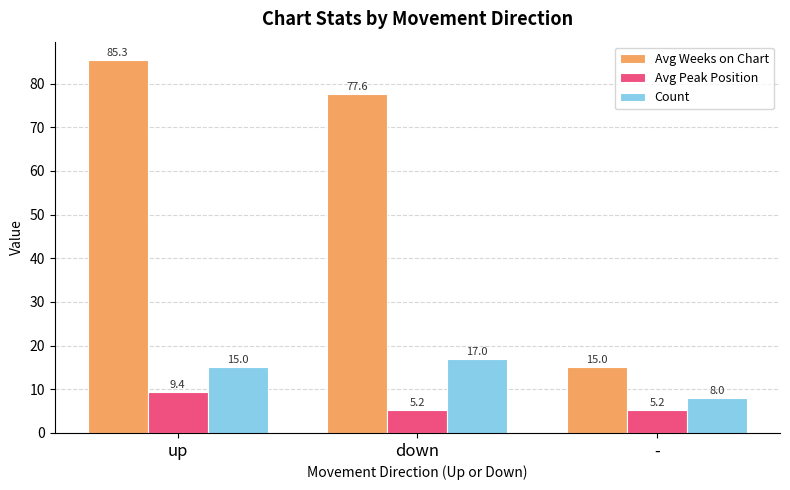

At which category does the chart reach its peak across all series?

up